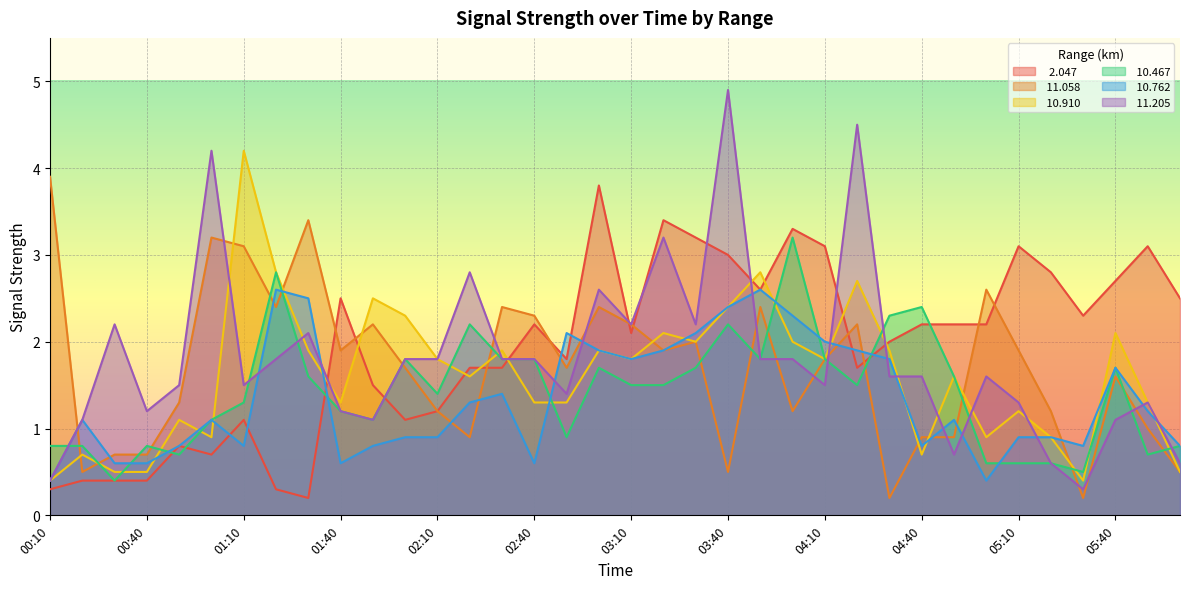

True or false:  11.058 has more than 1 points higher than both neighbors.

True